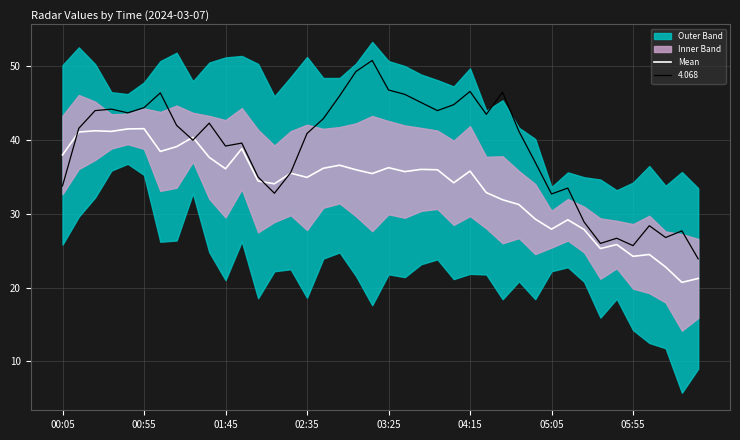

The chart shows a value of 14.1 at 00:05. True or false?

False